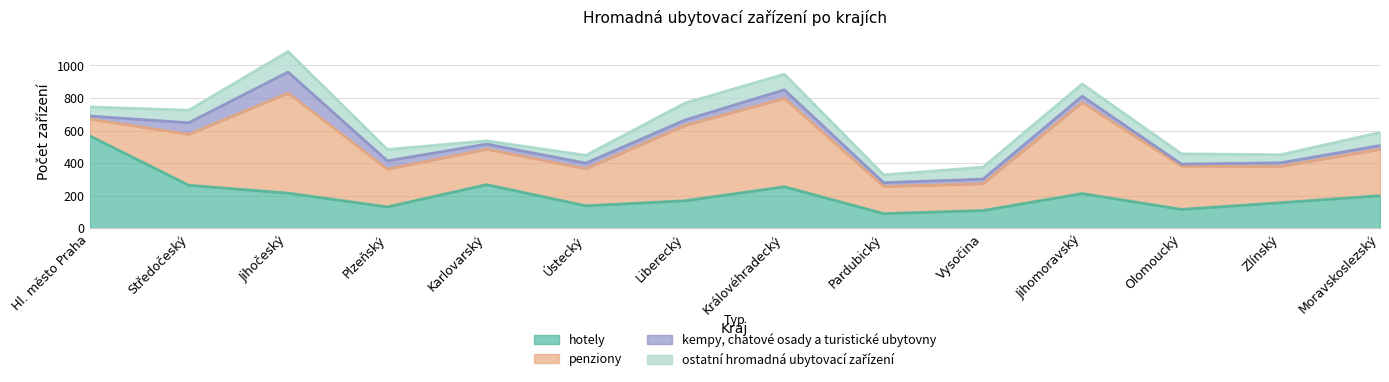

In ostatni, how many points are higher than both neighbors (excluding endpoints)?

3